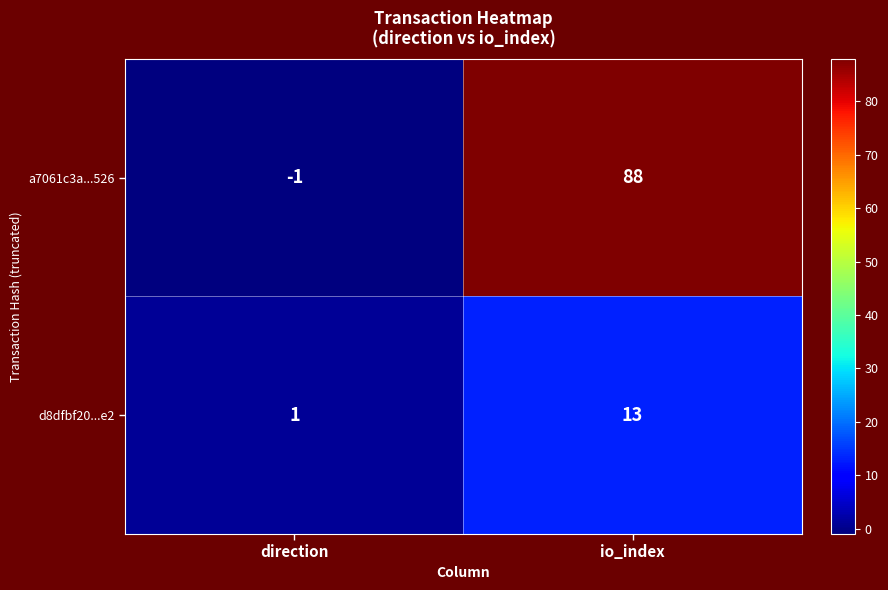

The a7061c3a...526 series shows -1 at direction. True or false?

True